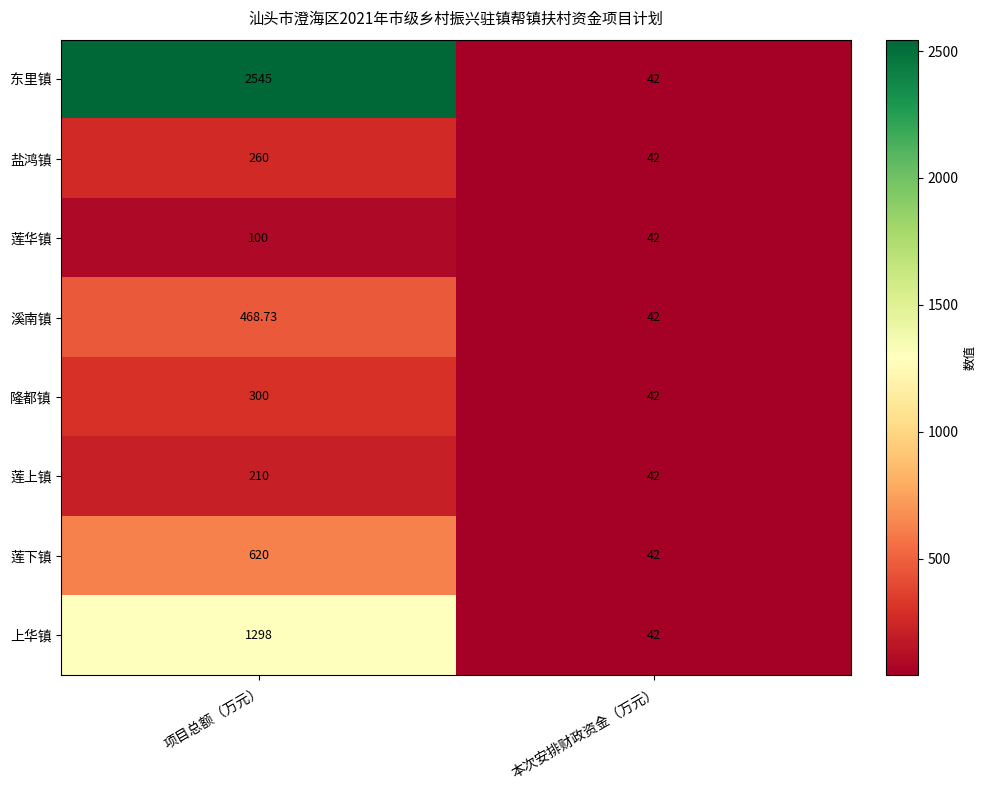

Rank the series by their maximum value, from highest to lowest.

东里镇, 上华镇, 莲下镇, 溪南镇, 隆都镇, 盐鸿镇, 莲上镇, 莲华镇